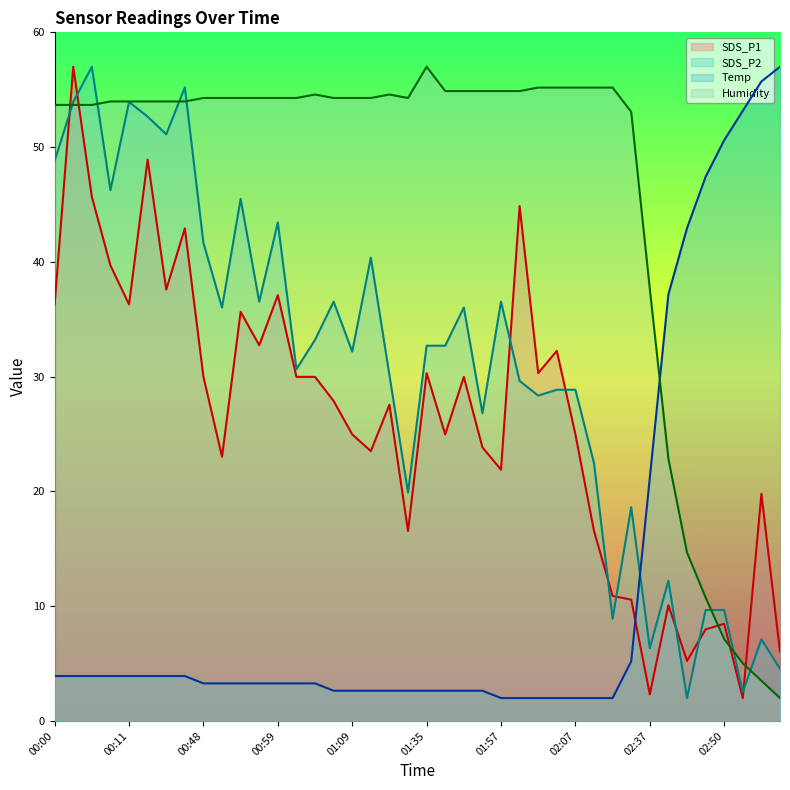

At which category is the sum across all series the highest?

00:03